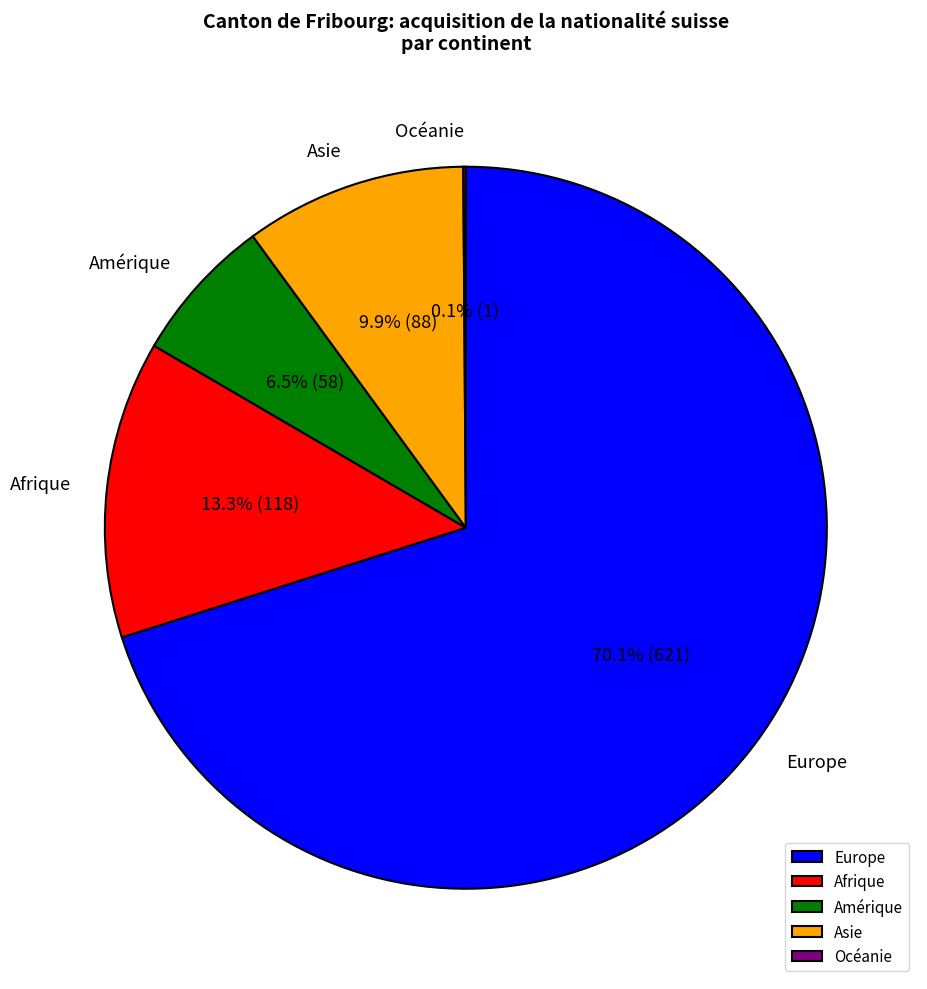

Does any single category account for the majority?

Yes